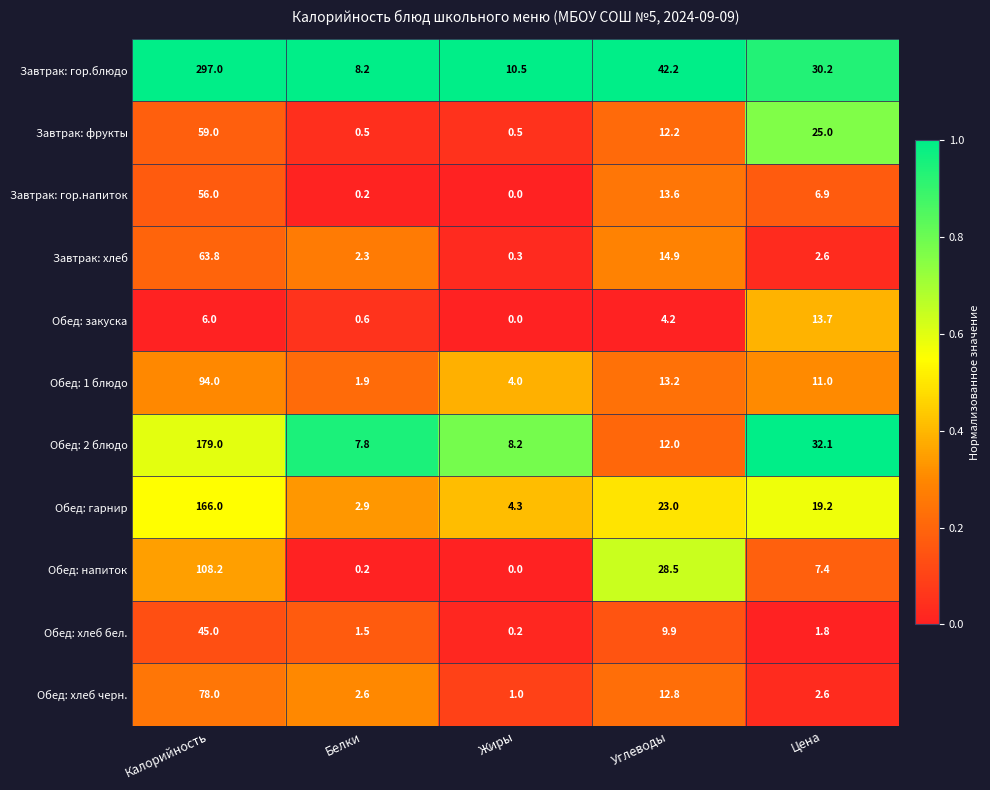

Which label corresponds to the smallest value in the chart?

Жиры